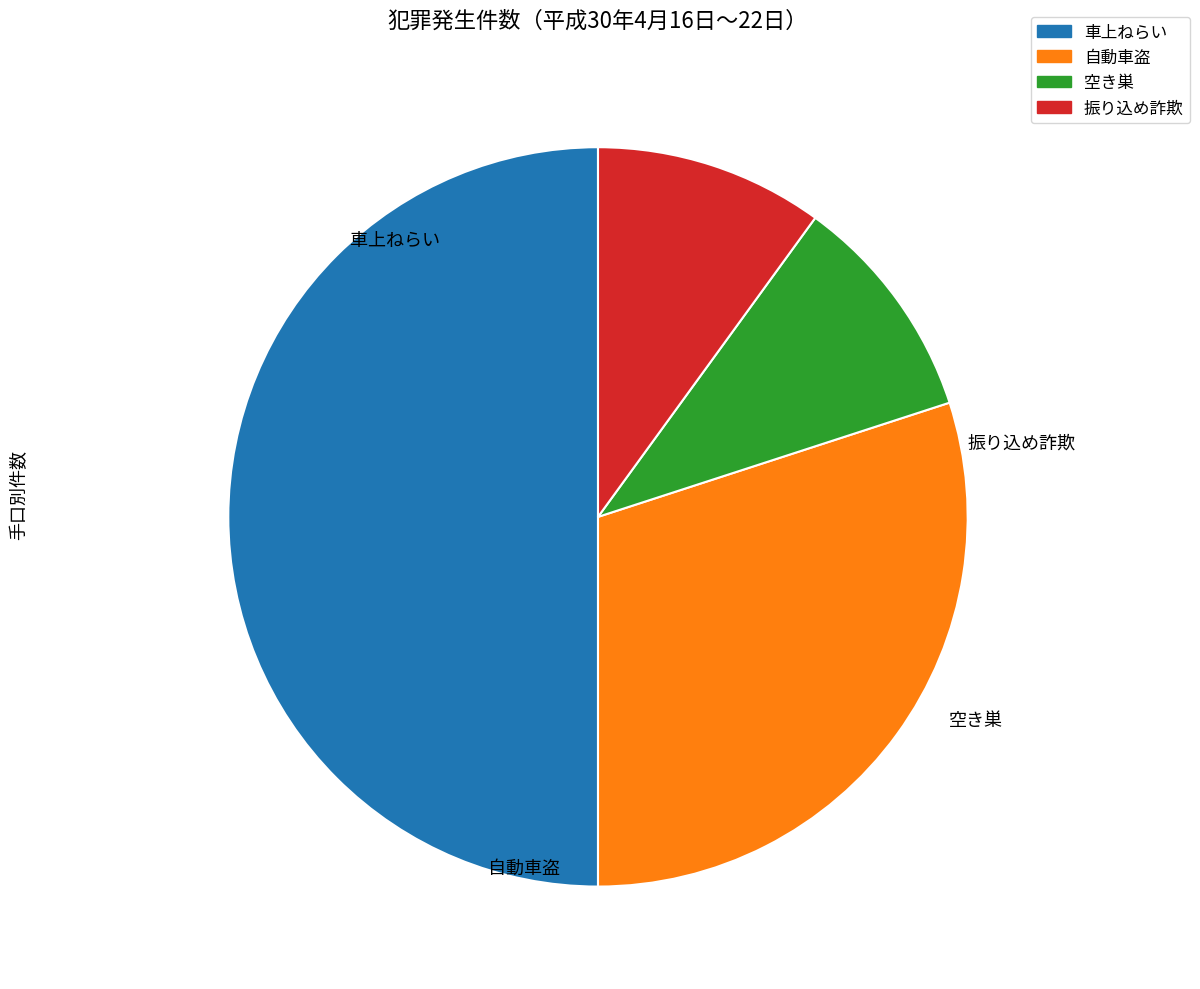

The 自動車盗 slice represents 16% of the pie. True or false?

False